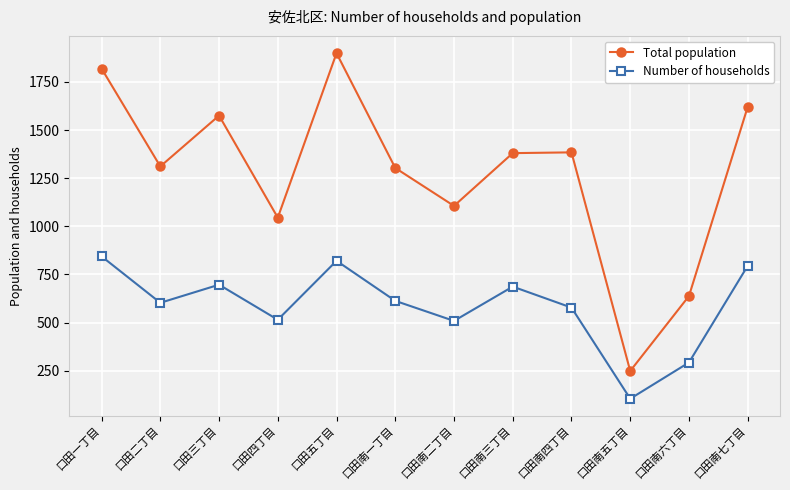

True or false: Number of households has more than 0 interior local peaks.

True